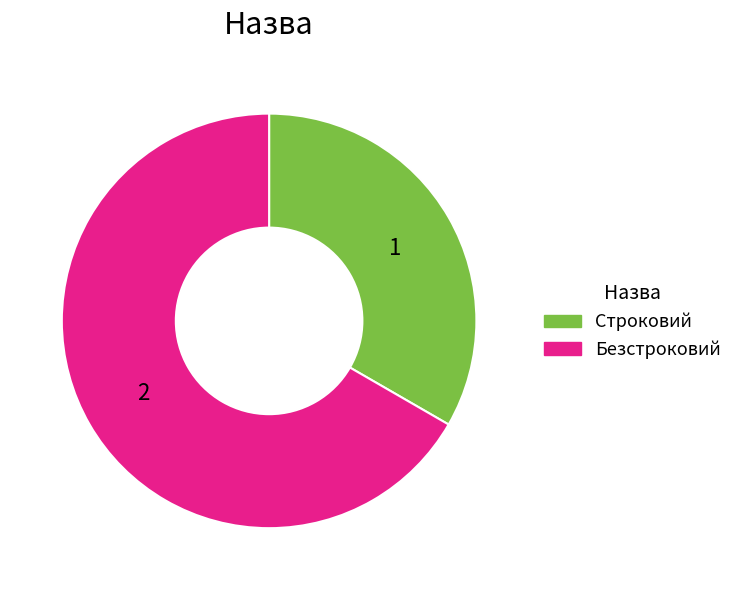

Which category has the biggest portion of the pie?

Безстроковий